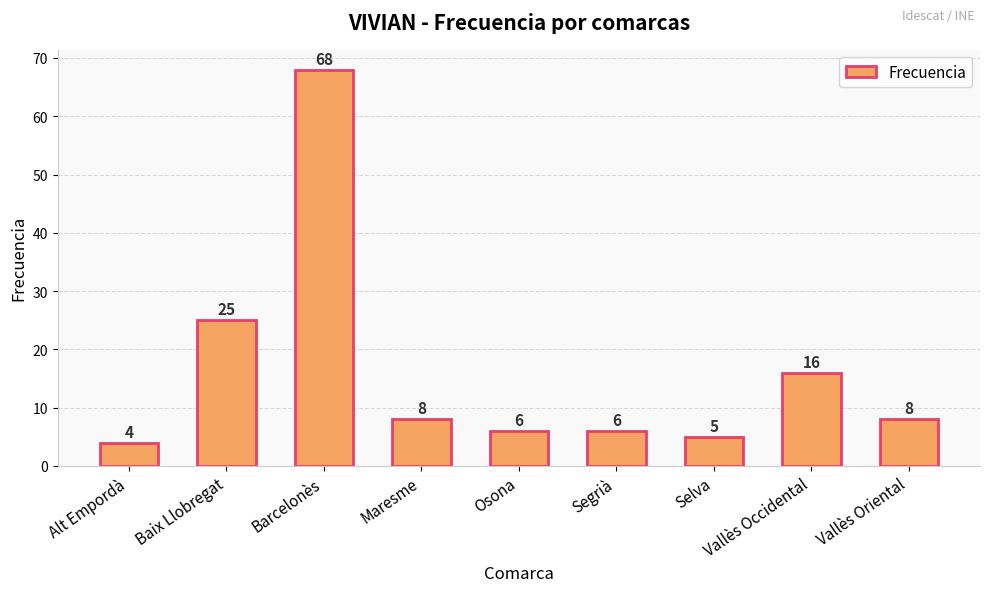

Which category has the lowest value across all series?

Alt Empordà